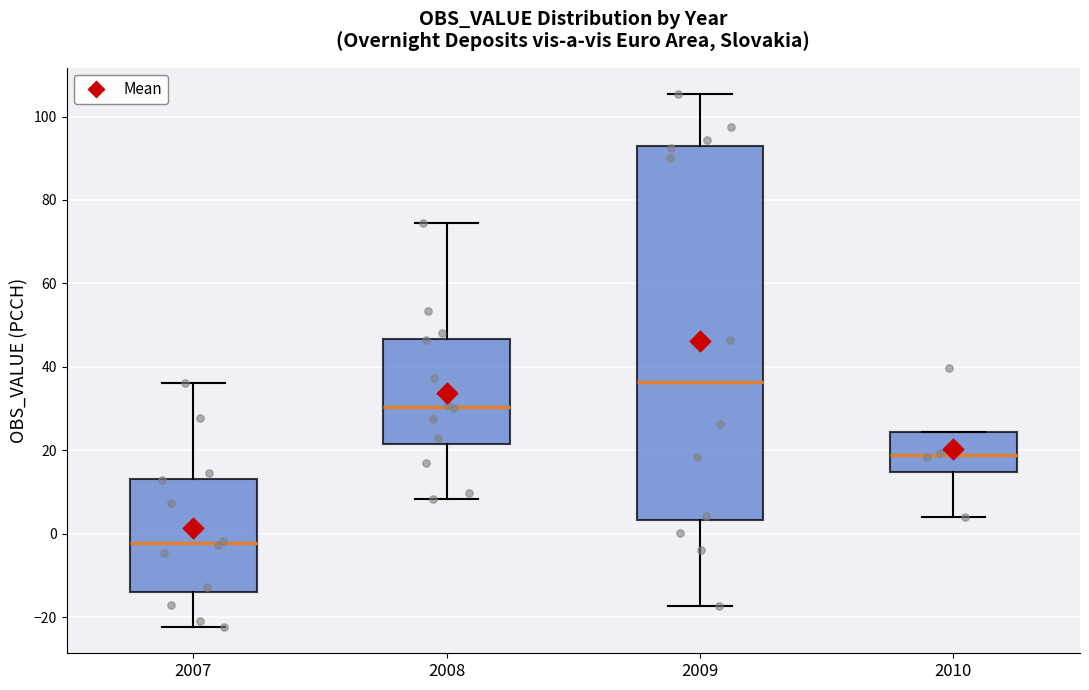

Which box's median line is the highest?

2009